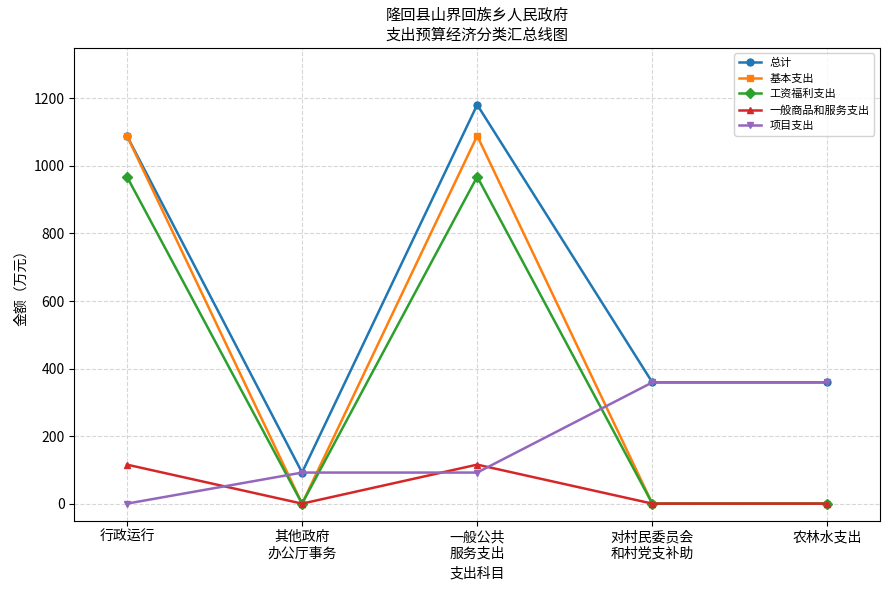

True or false: 工资福利支出 and 总计 cross at least once.

False